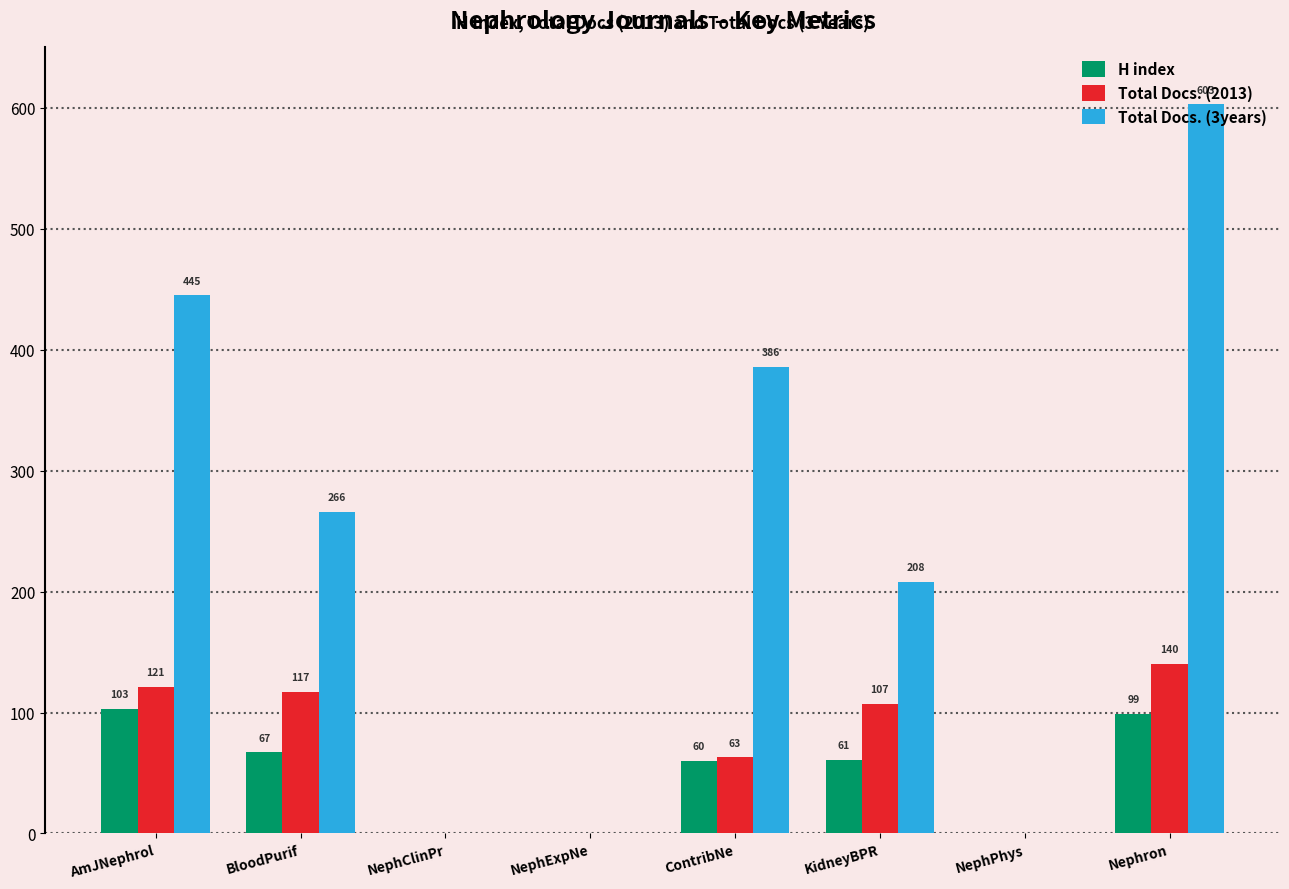

How many distinct data groups are displayed?

3